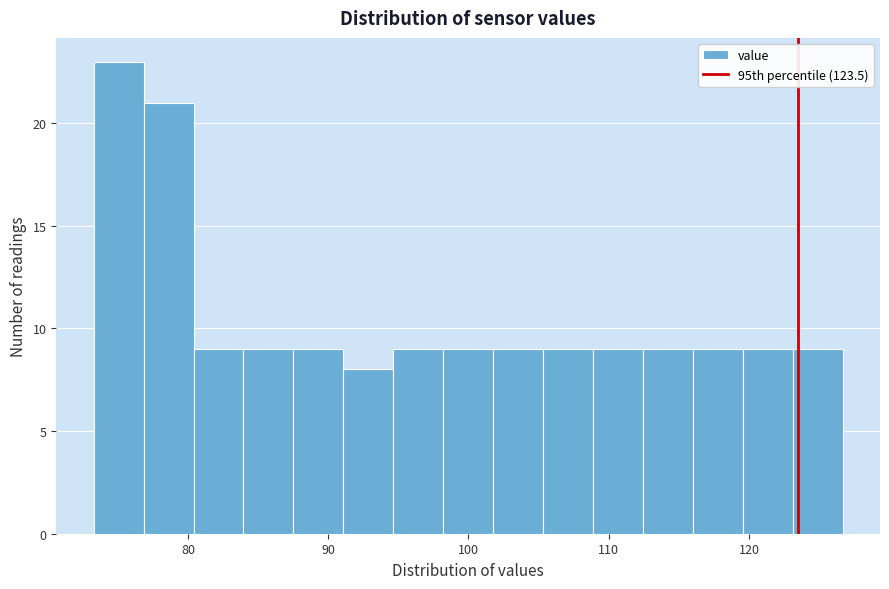

Read against the x-axis, roughly where is the centre of the tallest bar?

75